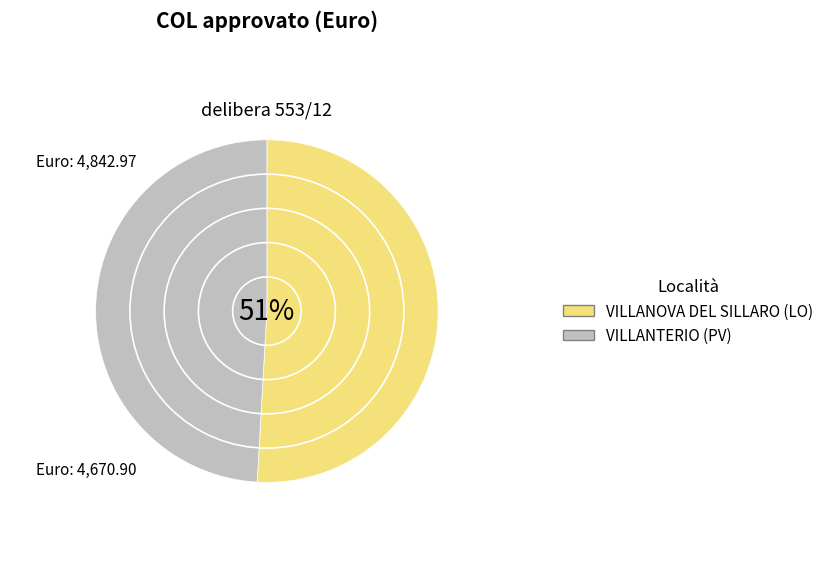

Which category has the smallest portion of the pie?

VILLANTERIO (PV)